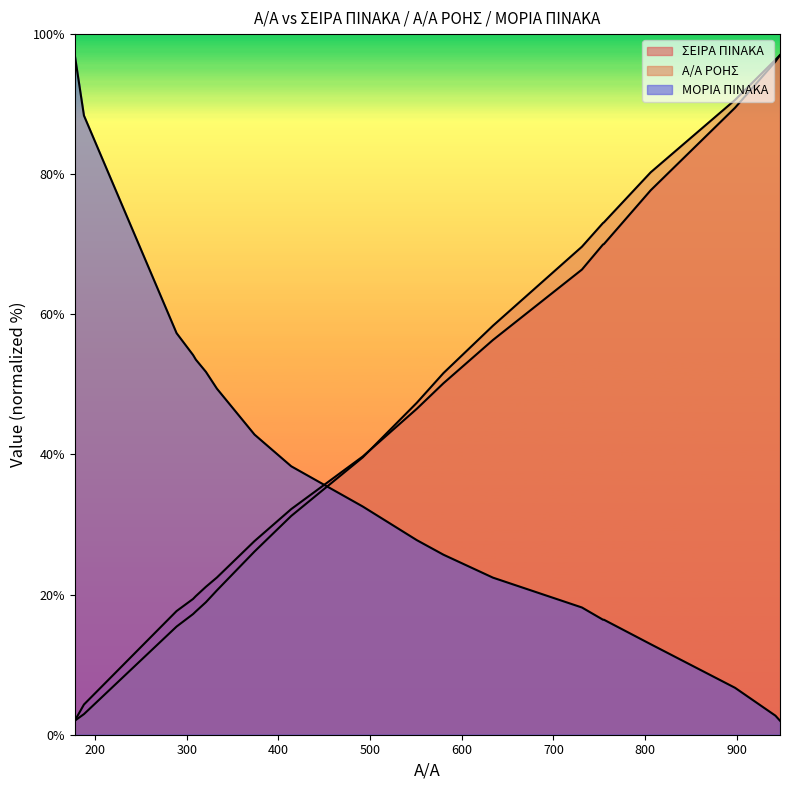

What is the average value of the ΜΟΡΙΑ ΠΙΝΑΚΑ series?

35.8